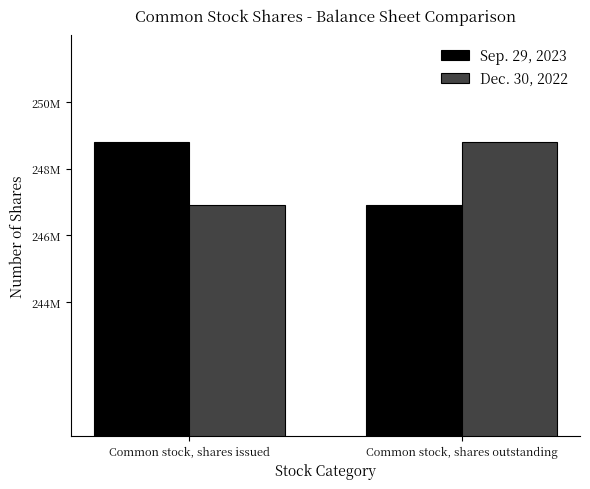

What is the average value of the Sep. 29, 2023 series?

247850000